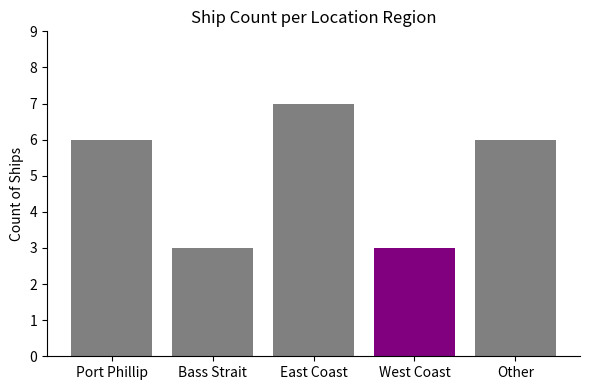

Is it true that the value at Other is 1?

False